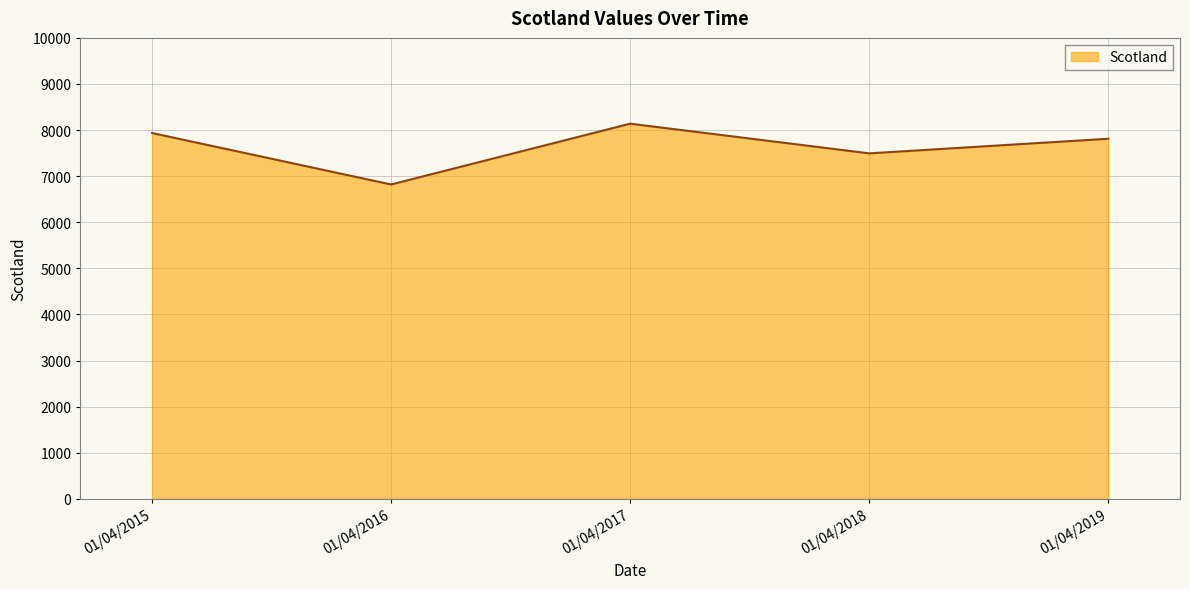

What is the difference between the second highest and second lowest values?

441